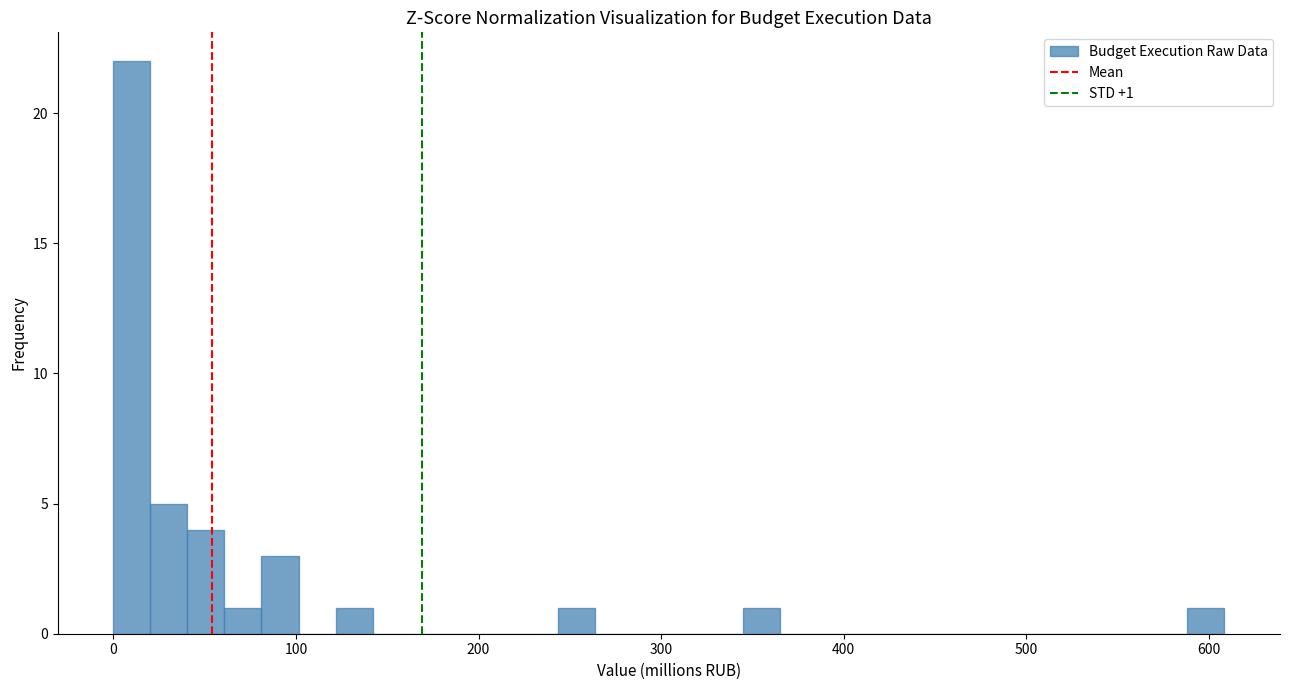

Read against the x-axis, roughly where is the centre of the tallest bar?

10